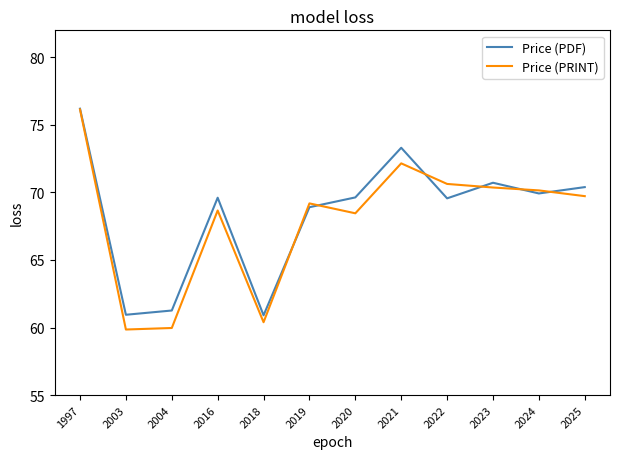

What is the greatest value displayed?

76.2